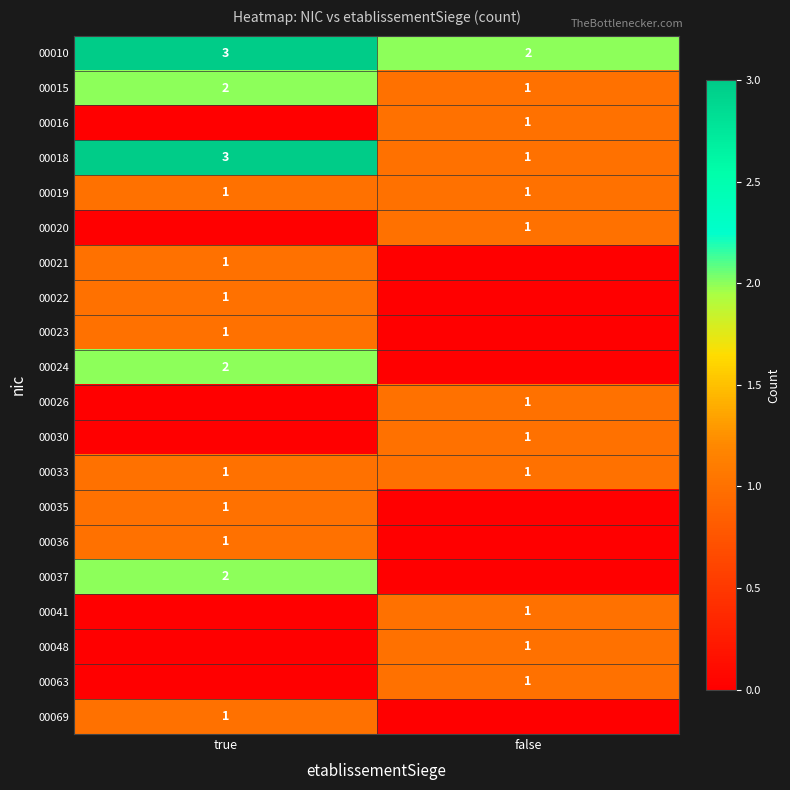

The value of 00010 at true is 5. True or false?

False